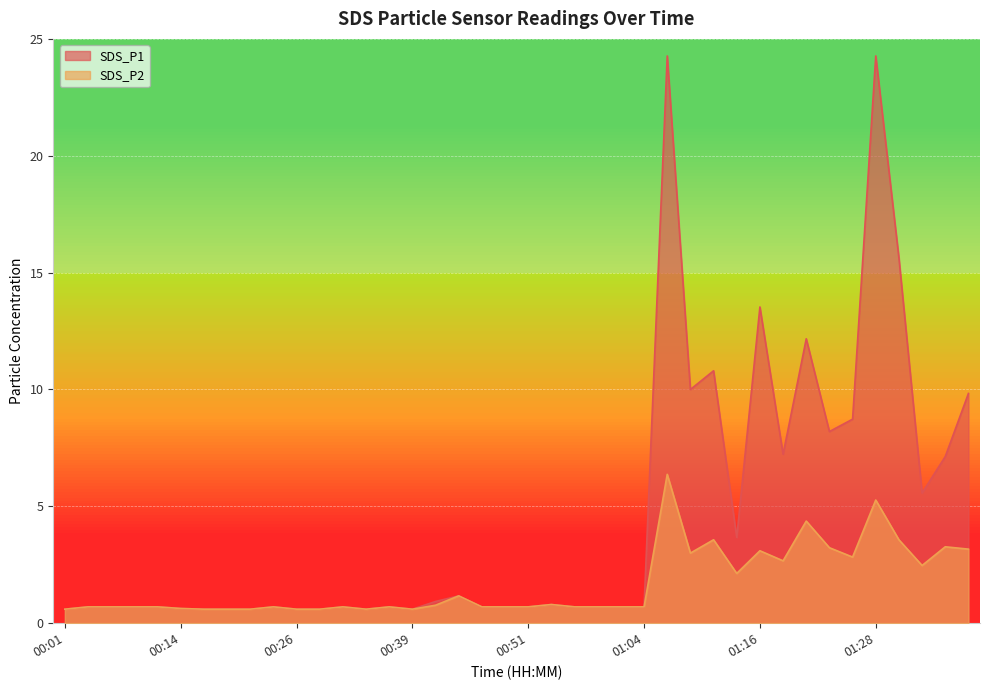

Does the chart display data point markers on the line(s)?

No